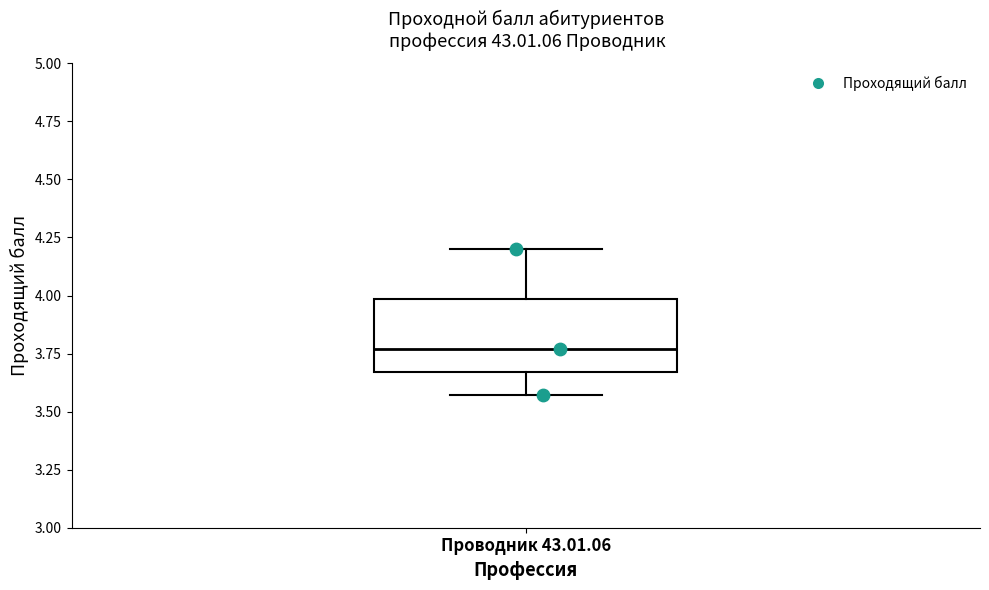

Where does the upper whisker of the box for Проводник 43.01.06 end on the y-axis? The values are not printed on the chart, so give them approximately, as read against the axis.

4.20